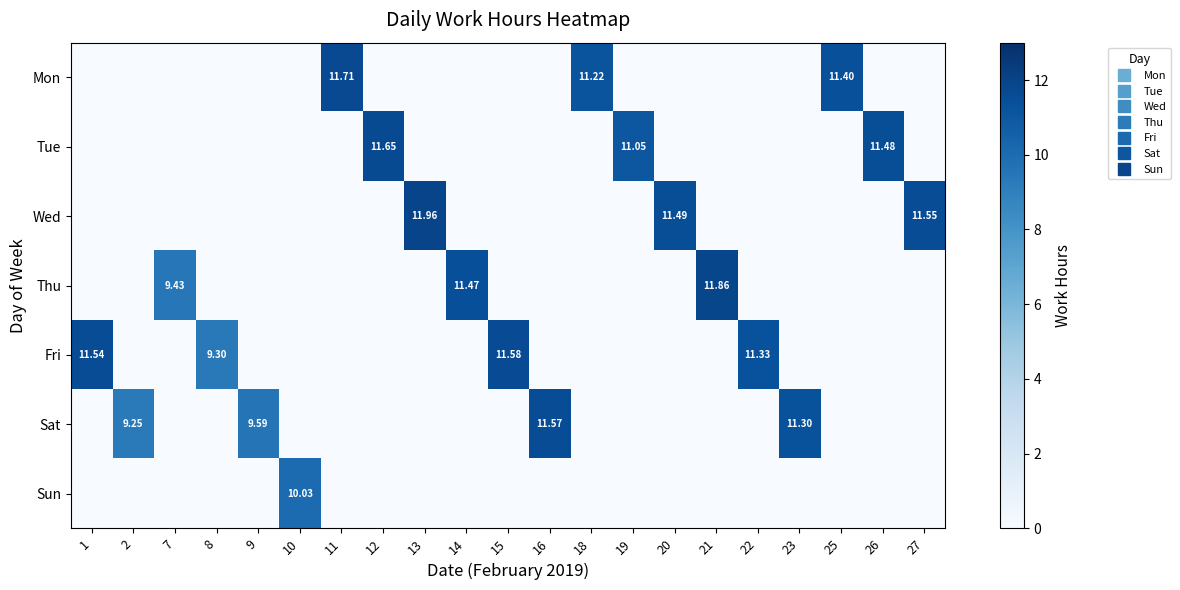

How many distinct data groups are displayed?

7